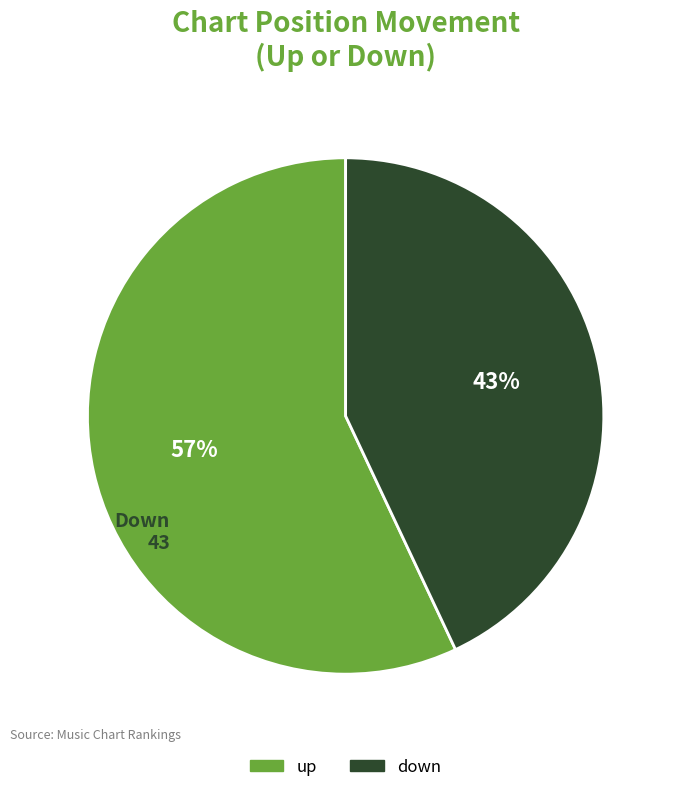

To the nearest percent, what is the combined percentage of up and down?

100%